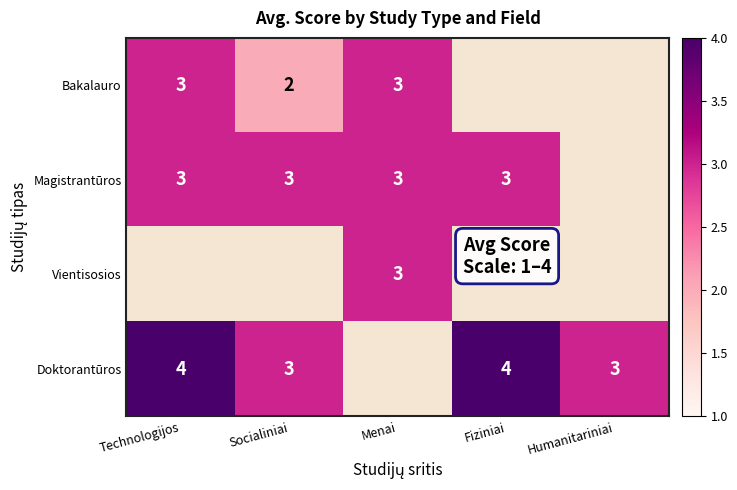

Is it true that Doktorantūros equals 3 at Fiziniai?

False